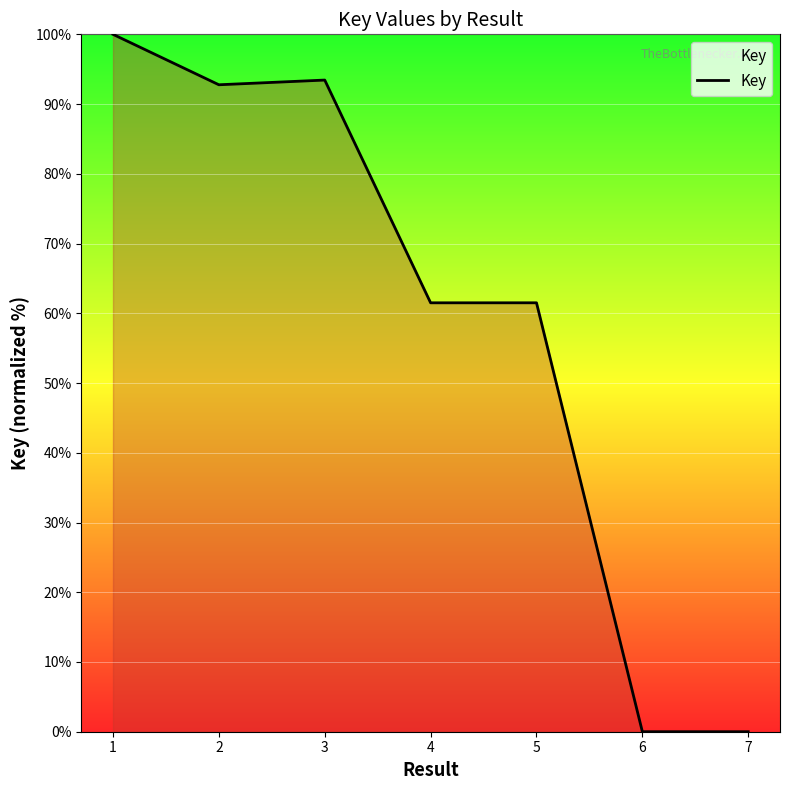

How many lines are shown in the chart?

1